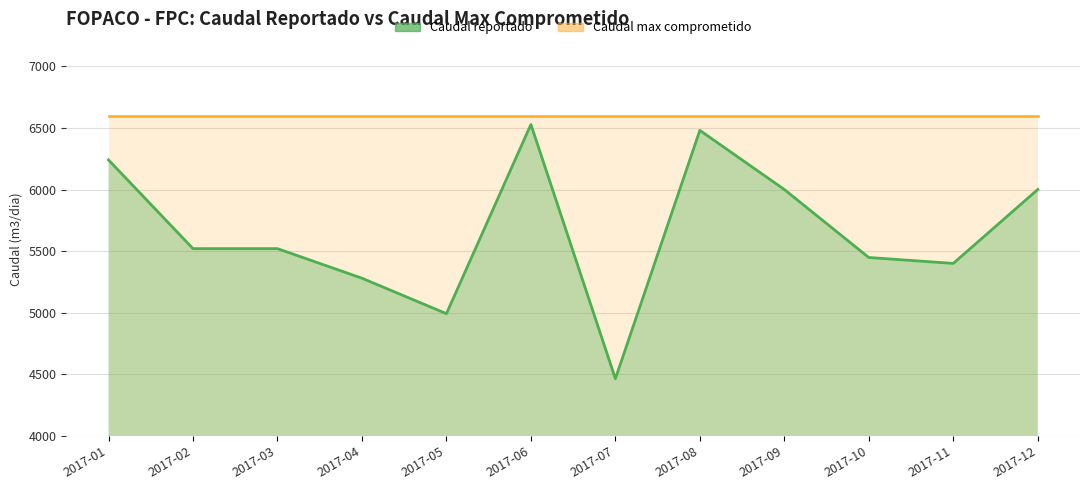

What is the change in value from 2017-08 to 2017-12?

-480